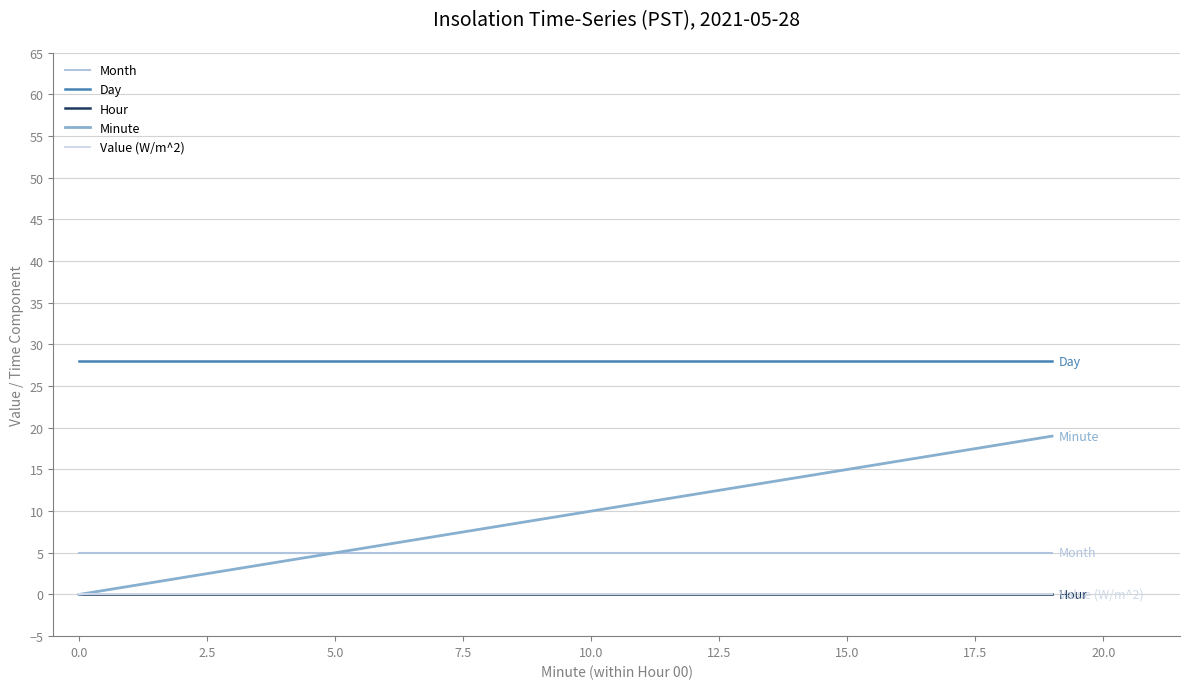

Which series has the widest spread of values?

Minute